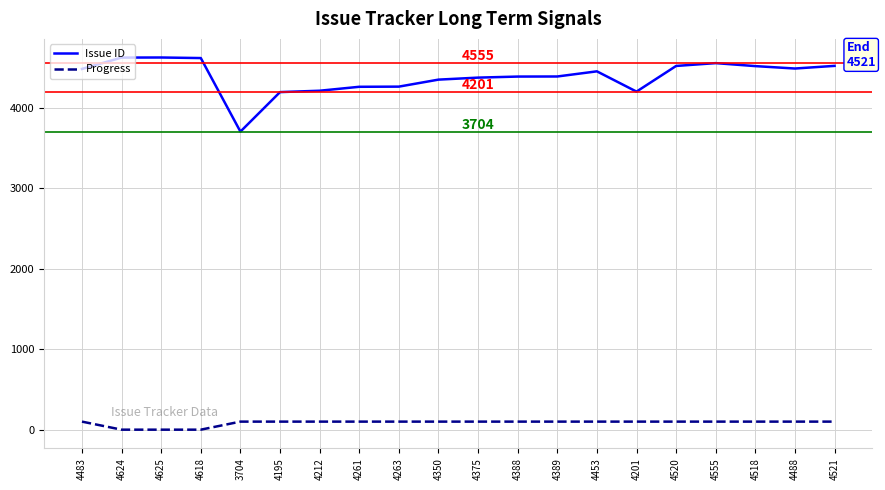

True or false: Issue ID and Progress intersect in this chart.

False